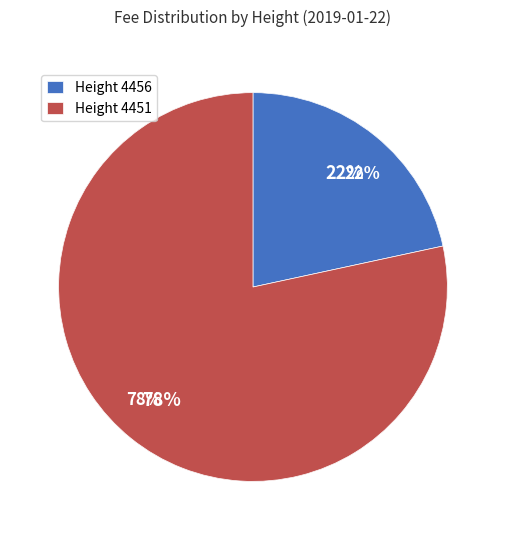

What percentage is the 4451 slice, to the nearest percent?

78%